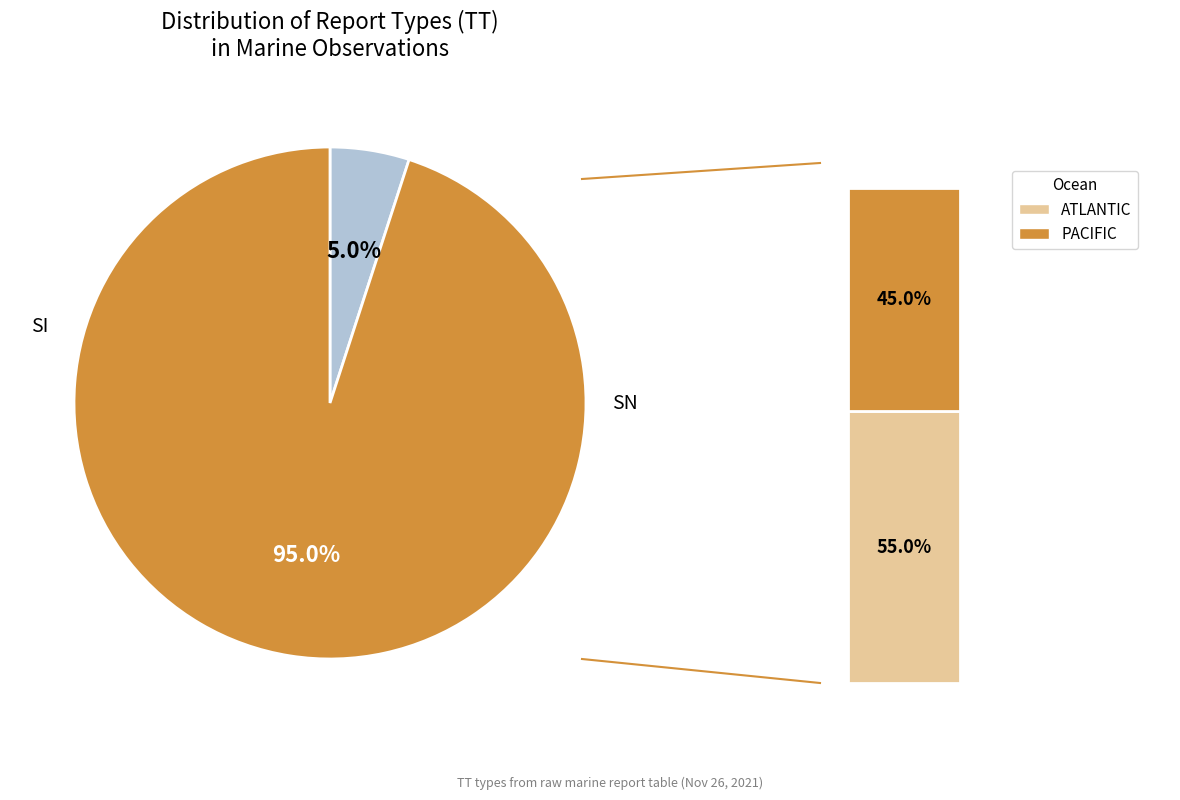

Combined, do SN and SI account for over 50%?

Yes